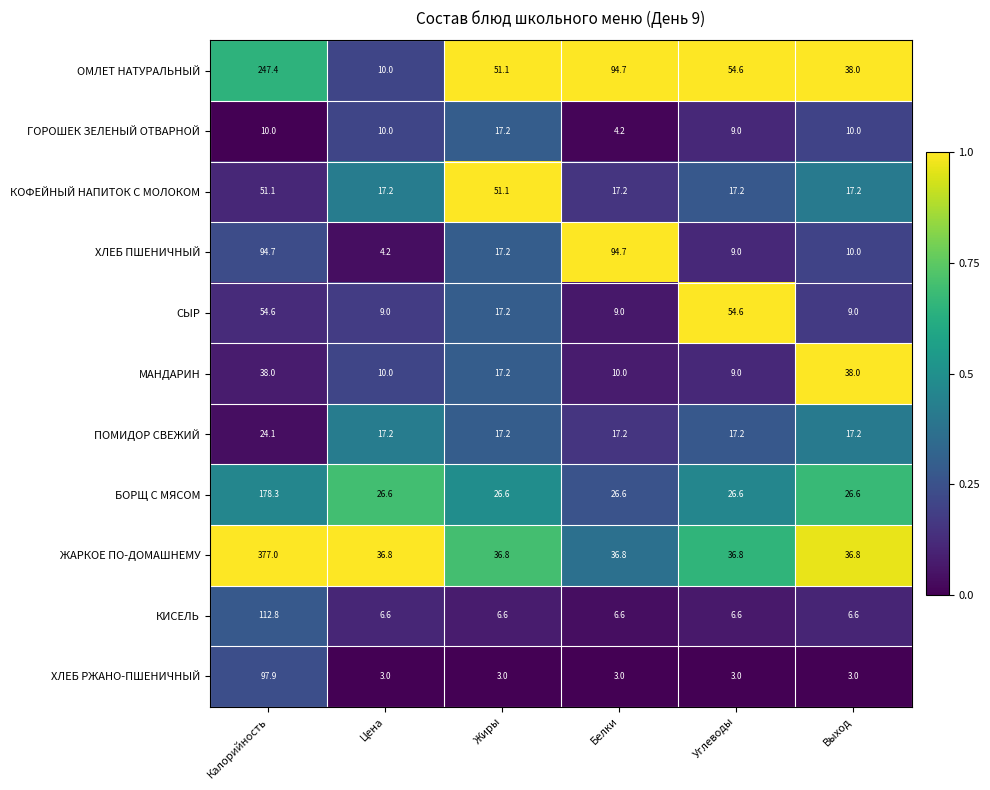

Is it true that ЖАРКОЕ ПО-ДОМАШНЕМУ equals 36.8 at Углеводы?

True